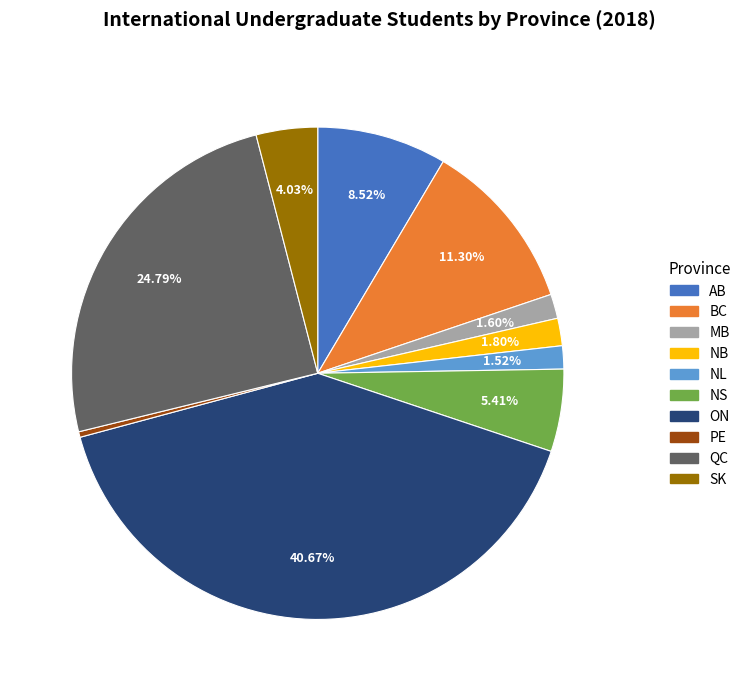

How many segments does this pie chart have?

10